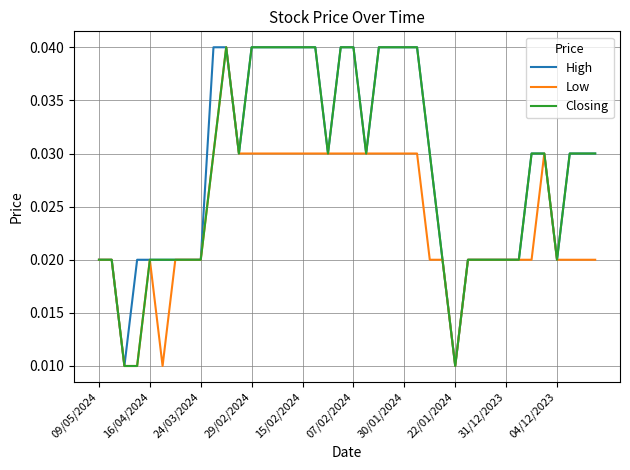

How many lines are shown in the chart?

3